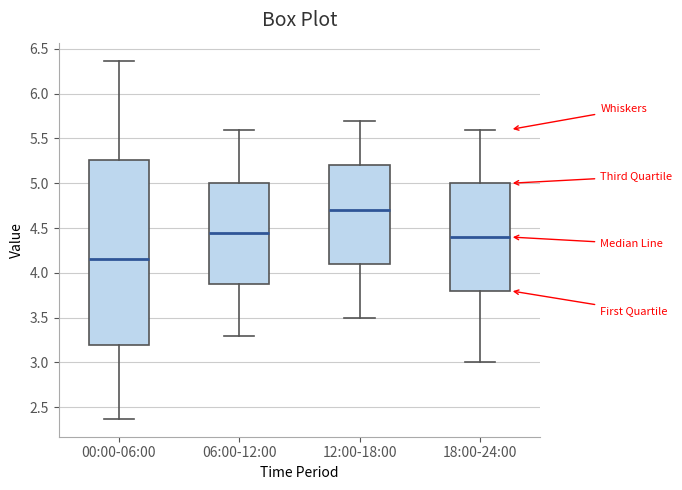

Where does the median line of the box for 18:00-24:00 sit on the y-axis? The values are not printed on the chart, so give them approximately, as read against the axis.

4.40